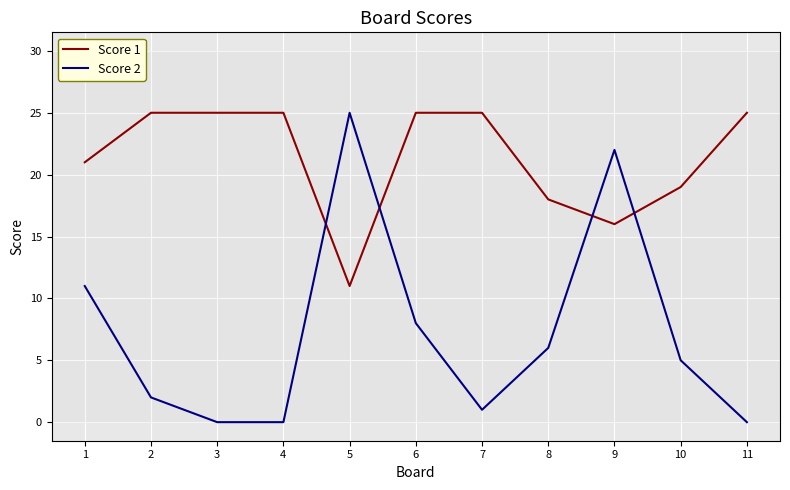

What is the maximum value shown in the chart?

25